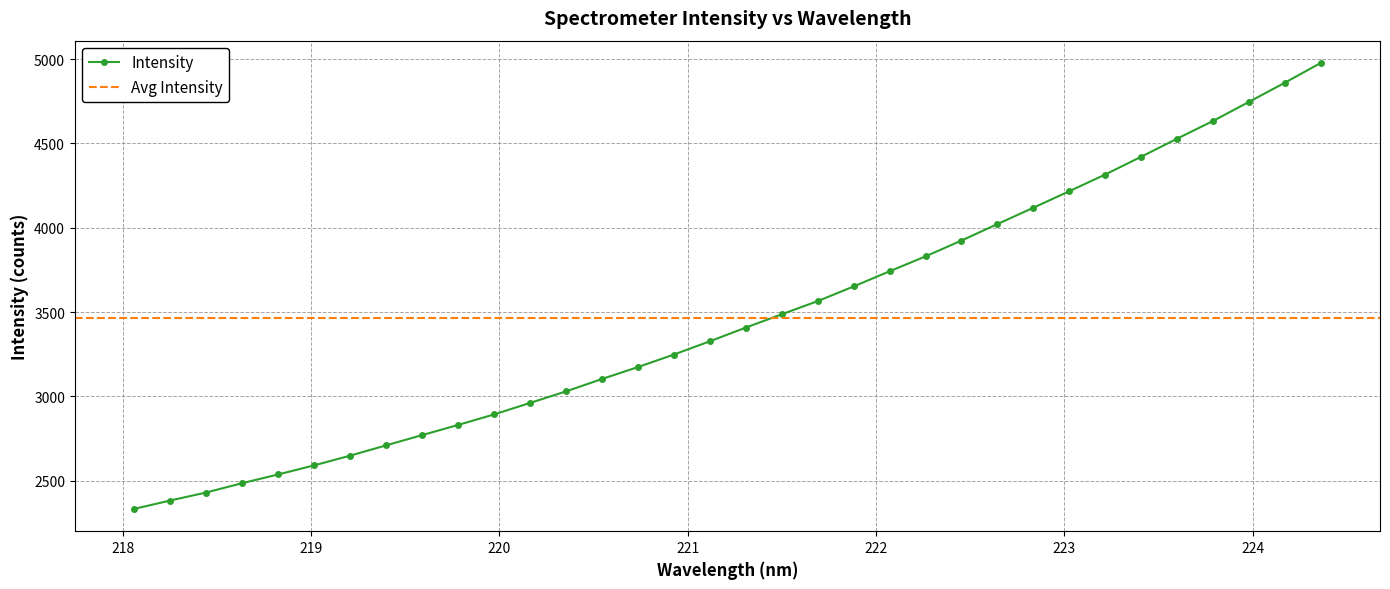

What is the average value?

3467.4